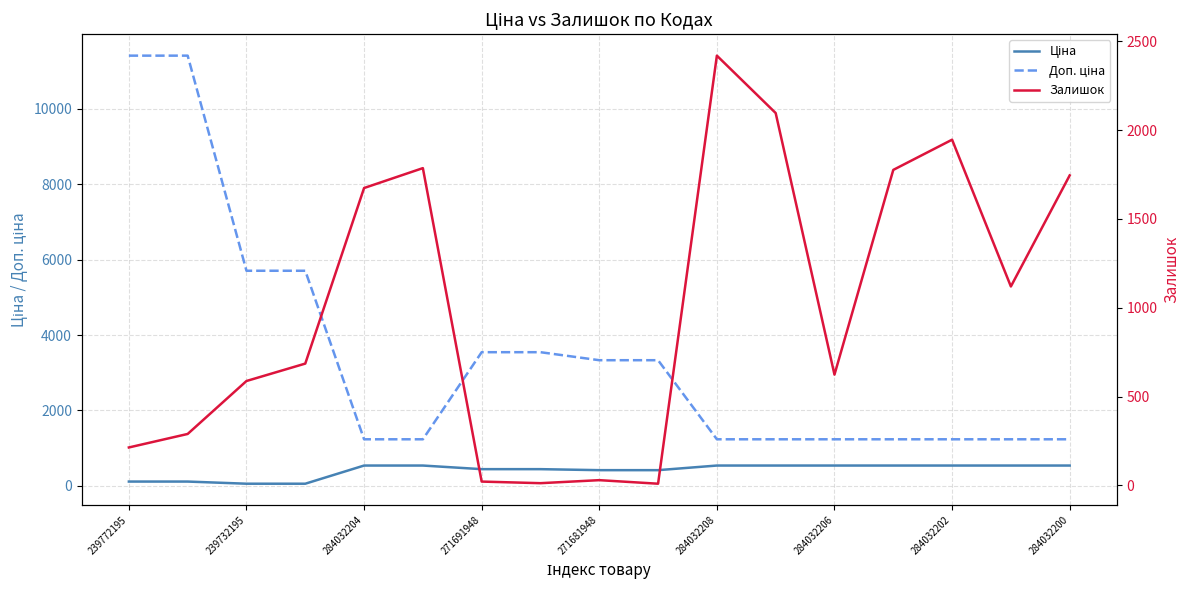

What is the spread (max minus min) of values at 284032208?

1880.0